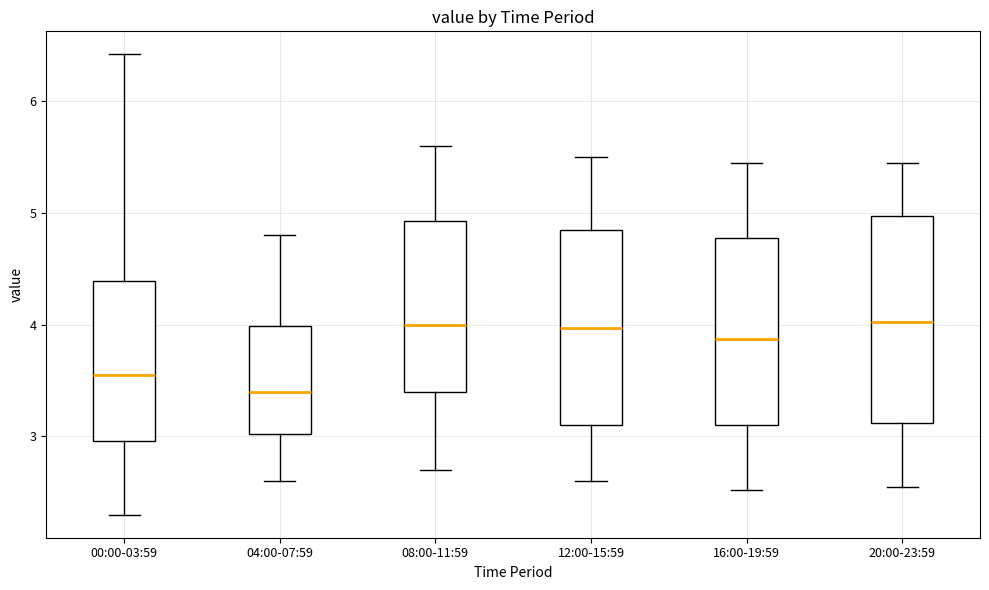

Reading left to right, read every box against the y-axis: the position of its median line, the range the box covers, and the ends of its whiskers. The values are not printed on the chart, so give them approximately, as read against the axis.

00:00-03:59: median 3.6, box 3.0 to 4.4, whiskers 2.3 to 6.4
04:00-07:59: median 3.4, box 3.0 to 4.0, whiskers 2.6 to 4.8
08:00-11:59: median 4.0, box 3.4 to 4.9, whiskers 2.7 to 5.6
12:00-15:59: median 4.0, box 3.1 to 4.9, whiskers 2.6 to 5.5
16:00-19:59: median 3.9, box 3.1 to 4.8, whiskers 2.5 to 5.5
20:00-23:59: median 4.0, box 3.1 to 5.0, whiskers 2.6 to 5.5